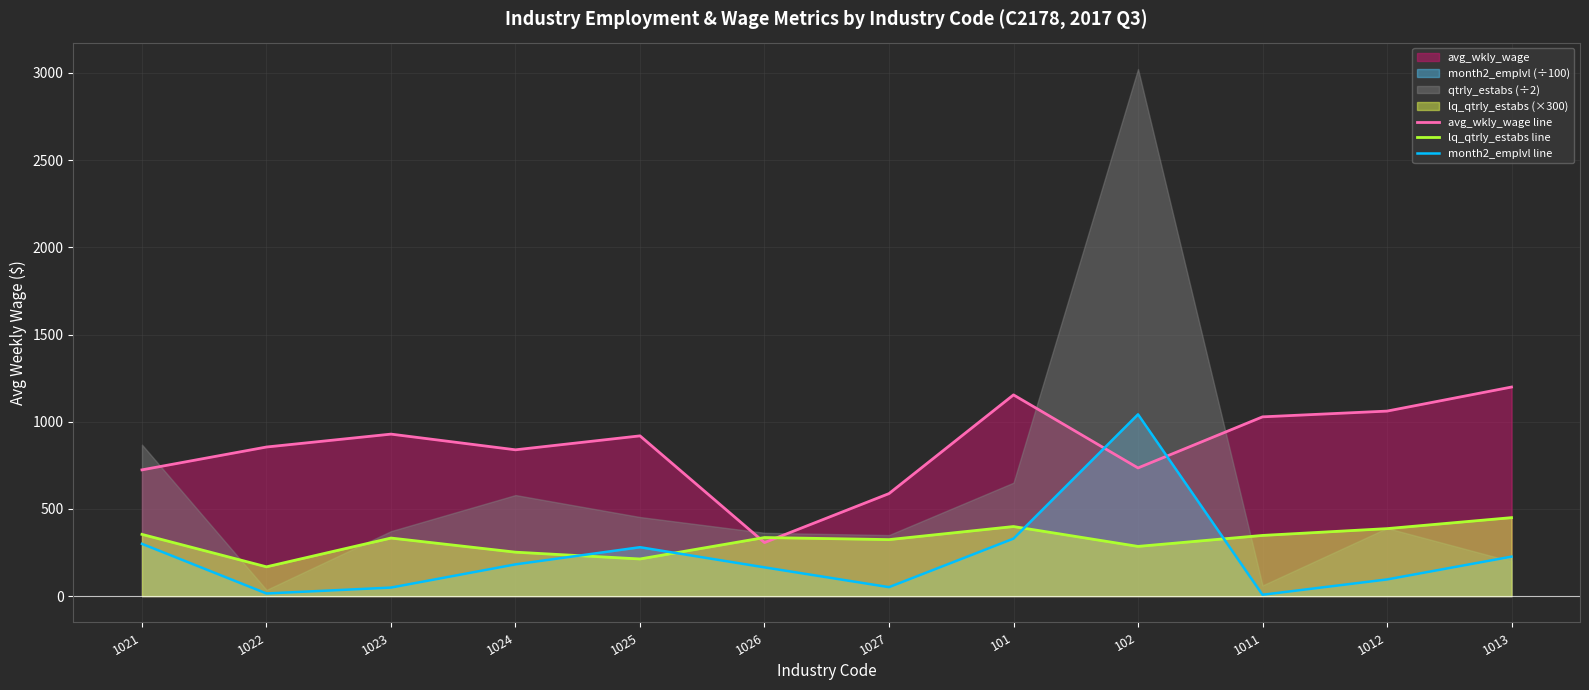

Where does the avg_wkly_wage line series first go above 919?

1023